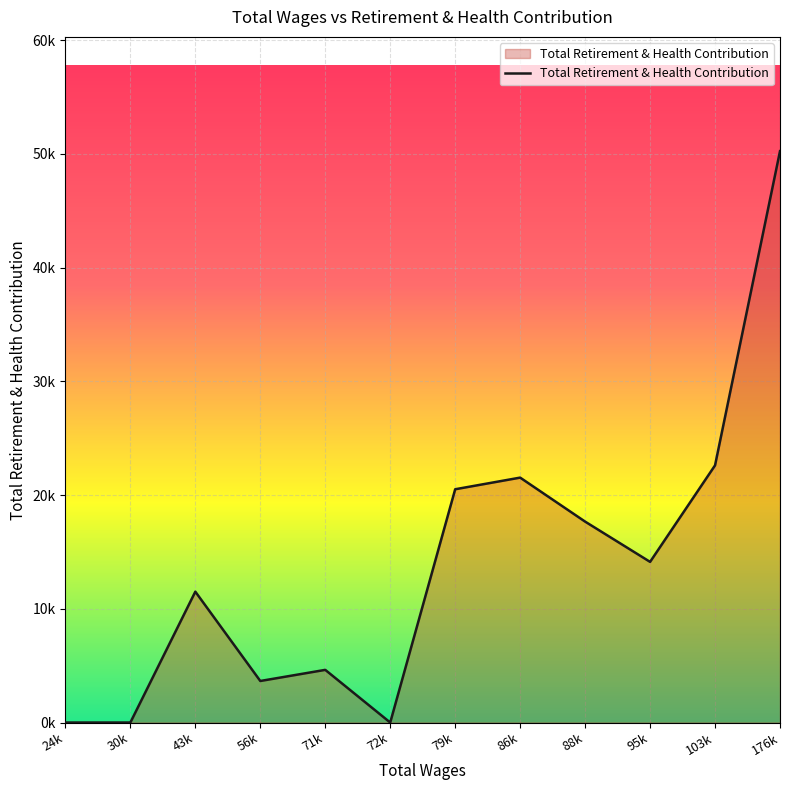

True or false: the data shows 20510 at 79k.

True